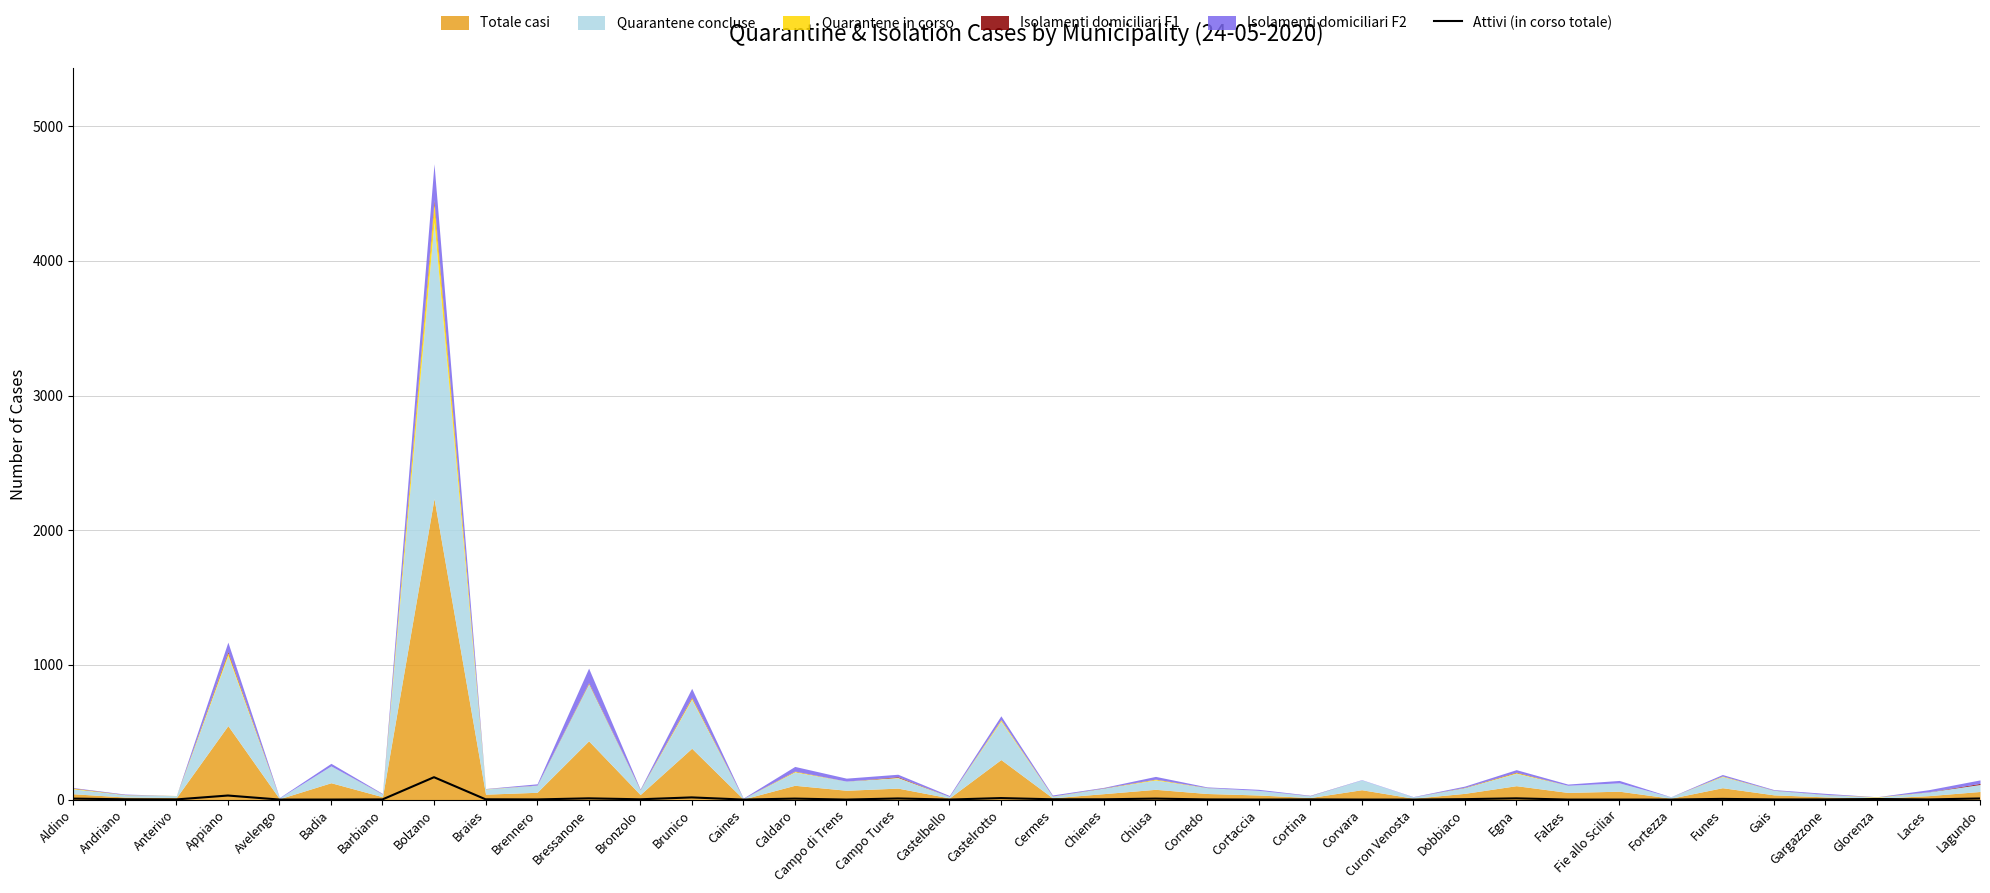

Is it true that Attivi (in corso totale) equals 0 at Fortezza?

True